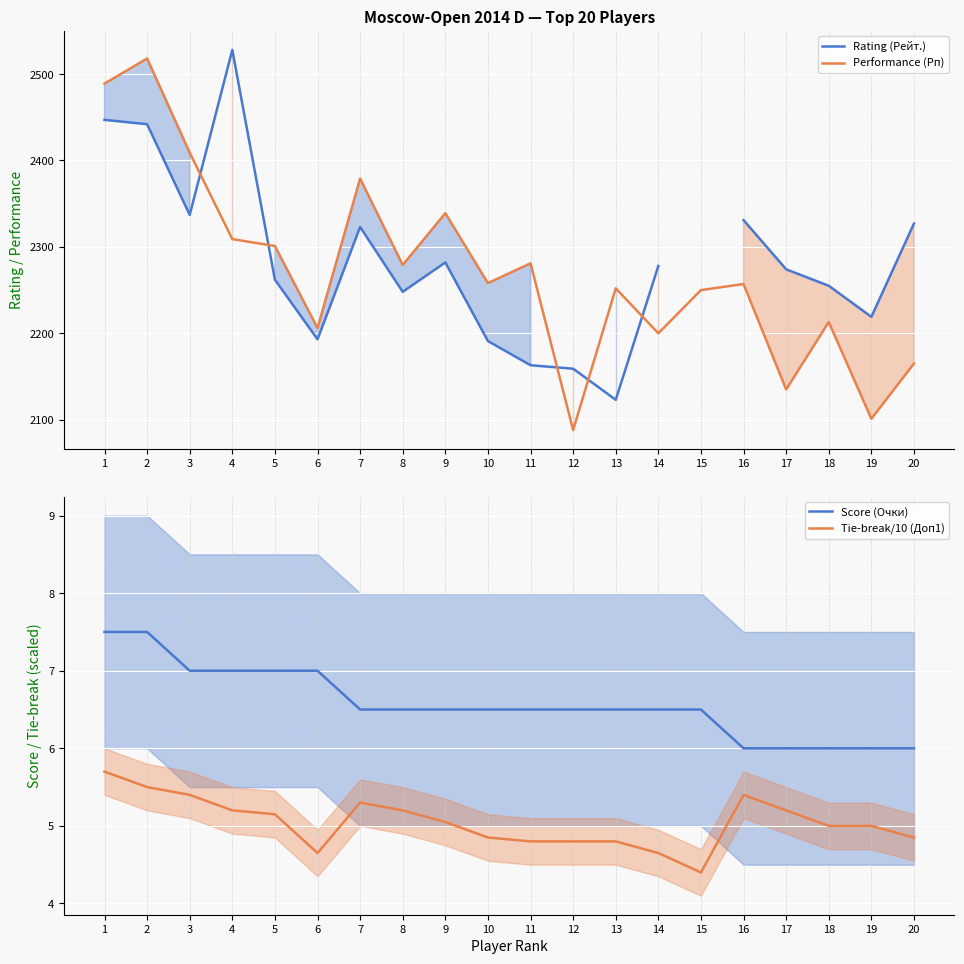

What is the difference between the maximum and second lowest values in the Performance (Рп) series?

417